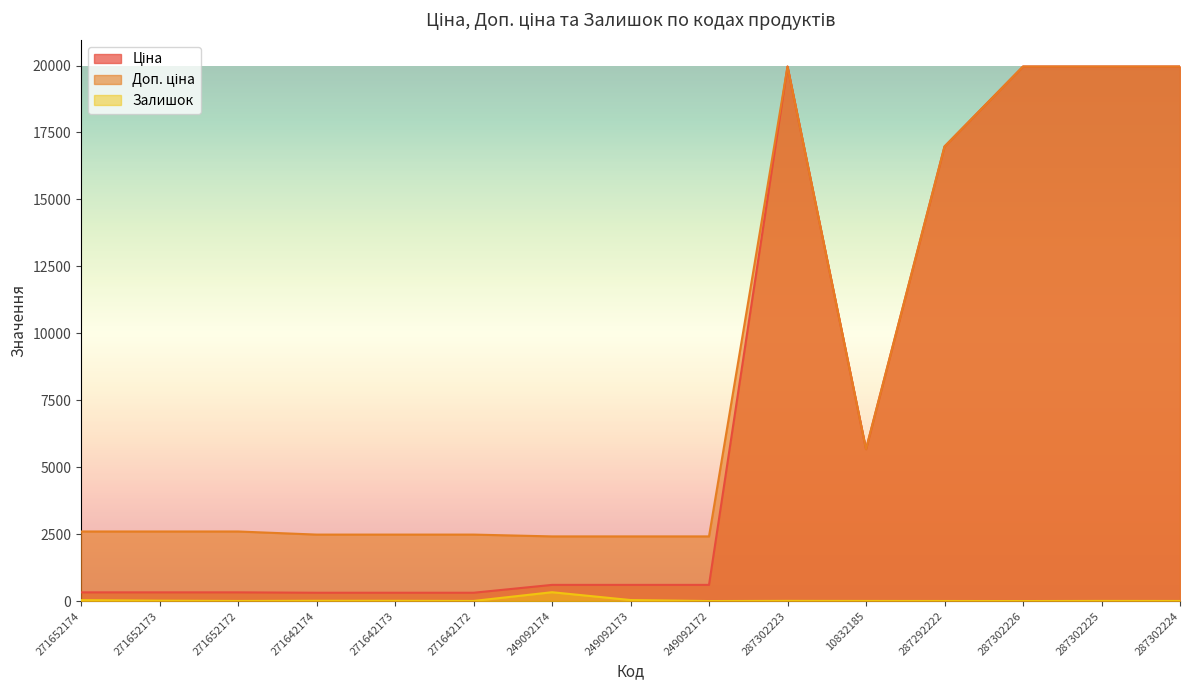

Between 271652174 and 287302223, which is larger?

287302223